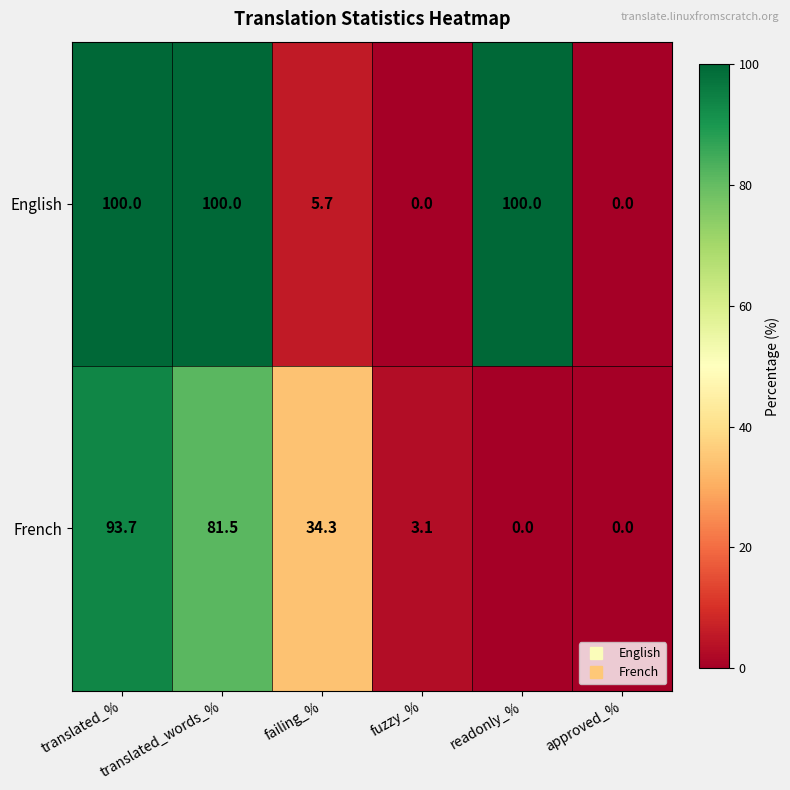

Rank the series at translated_words_% from highest to lowest value.

English, French